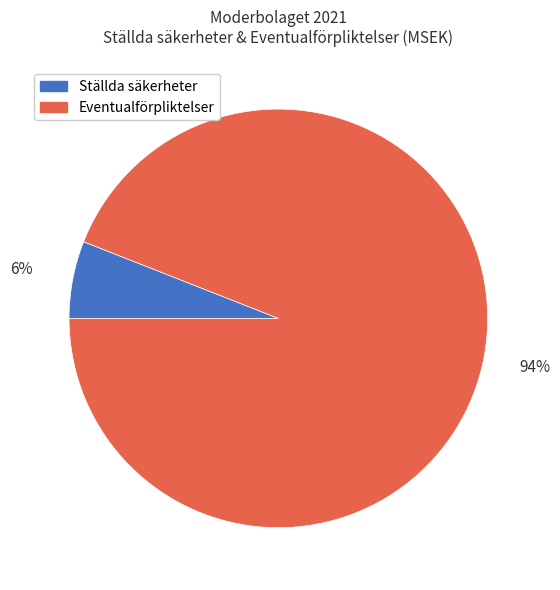

Rank the categories by value from lowest to highest.

Ställda säkerheter, Eventualförpliktelser